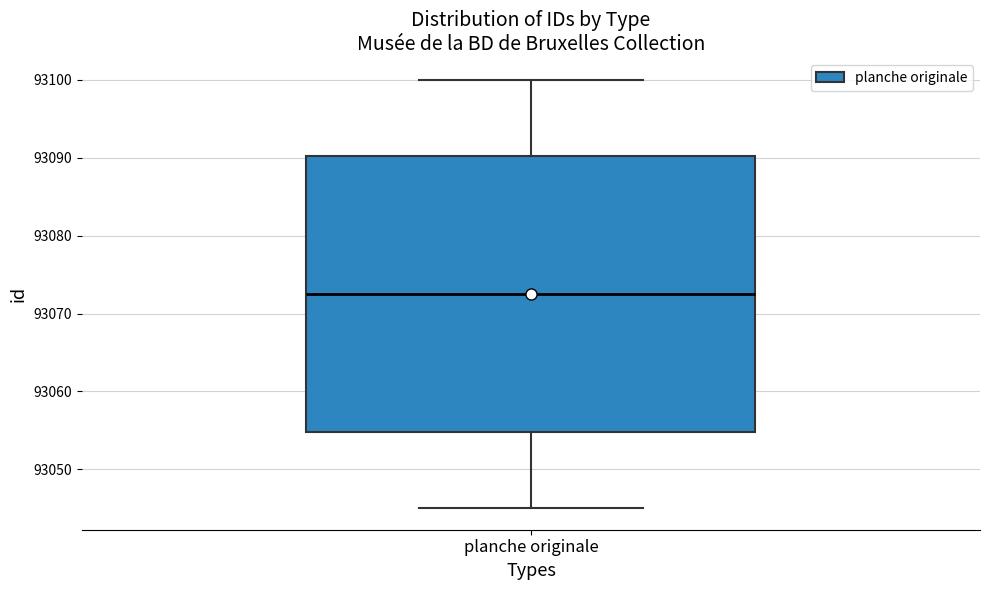

Where does the median line of the box for planche originale sit on the y-axis? The values are not printed on the chart, so give them approximately, as read against the axis.

93073